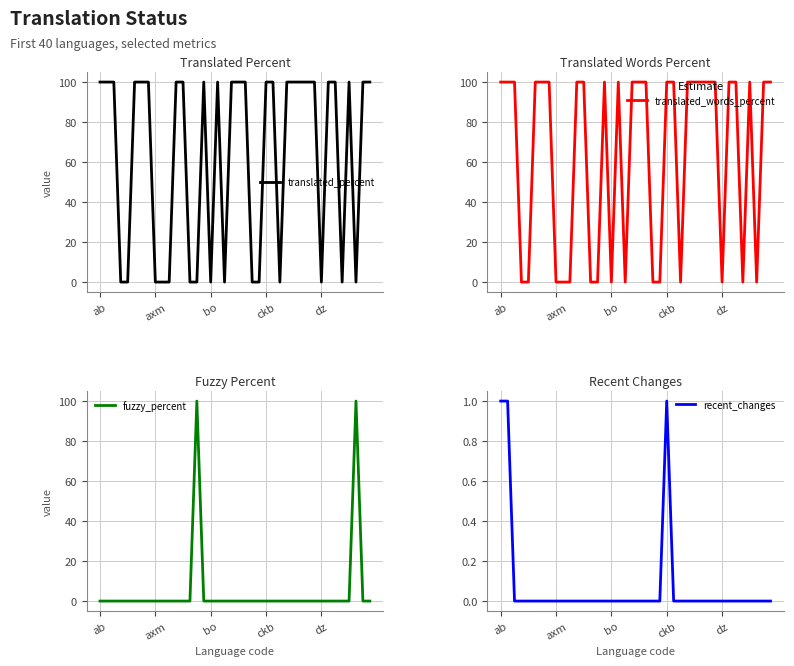

Is it true that fuzzy_percent equals 0 at 25?

True